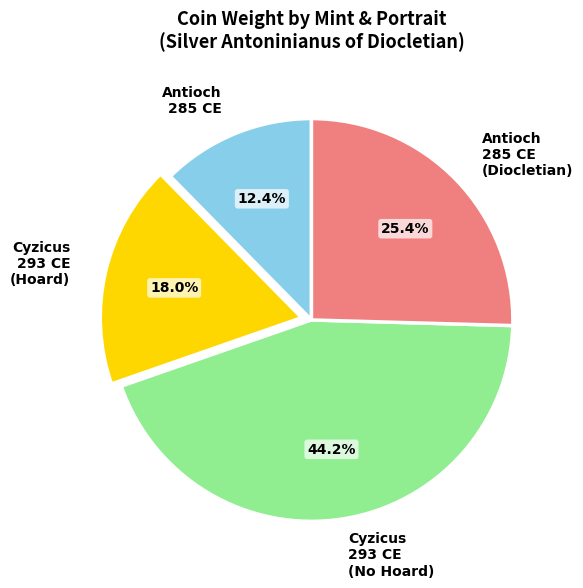

Count the number of slices in the pie.

4